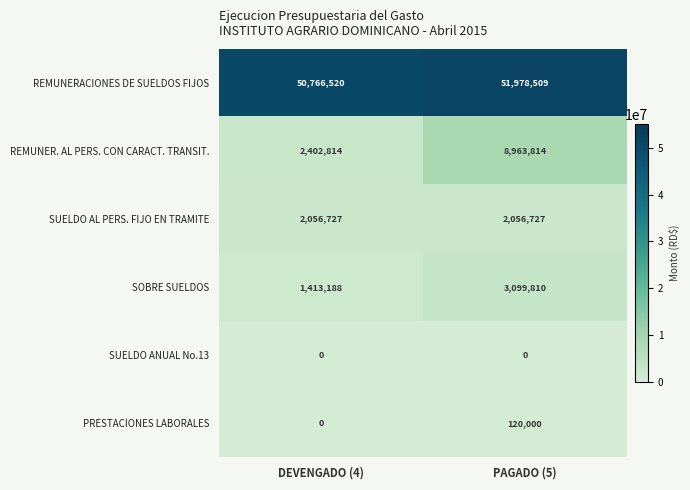

Which series has the largest total across all categories?

REMUNERACIONES DE SUELDOS FIJOS